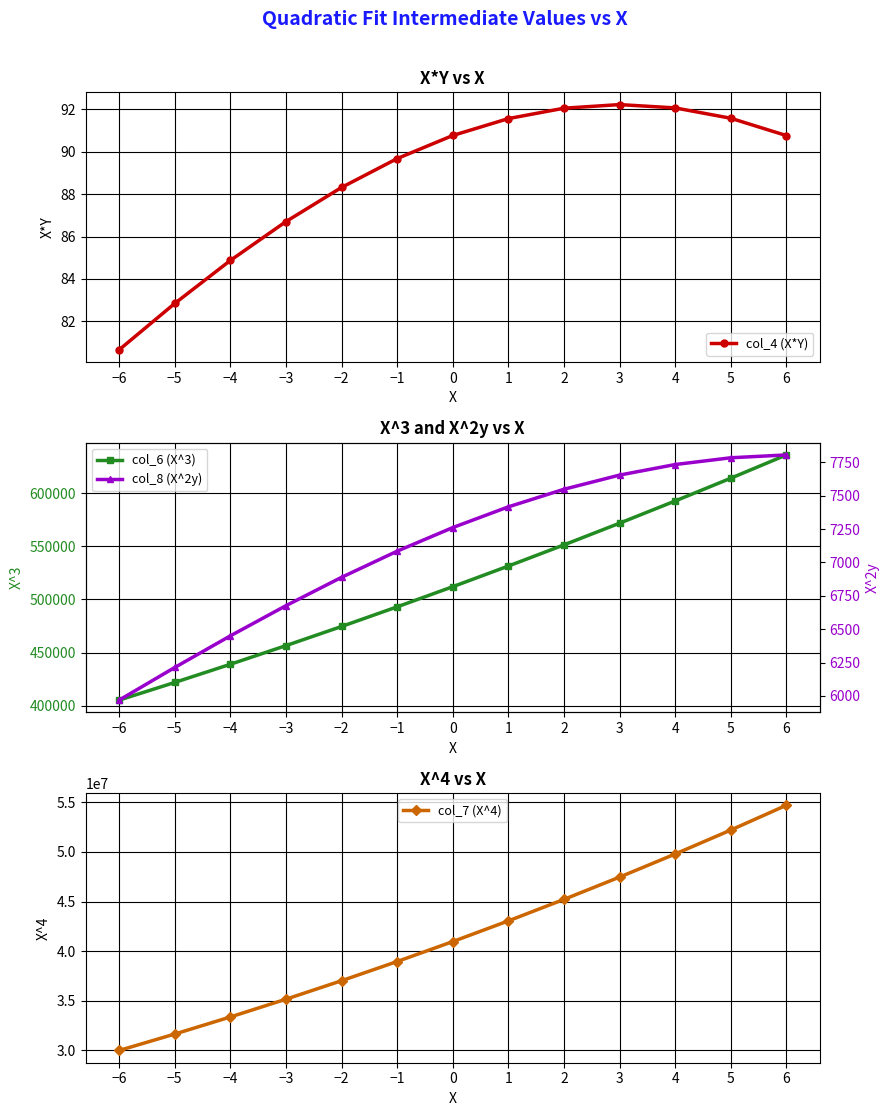

At which label does col_6 (X^3) reach its peak?

6